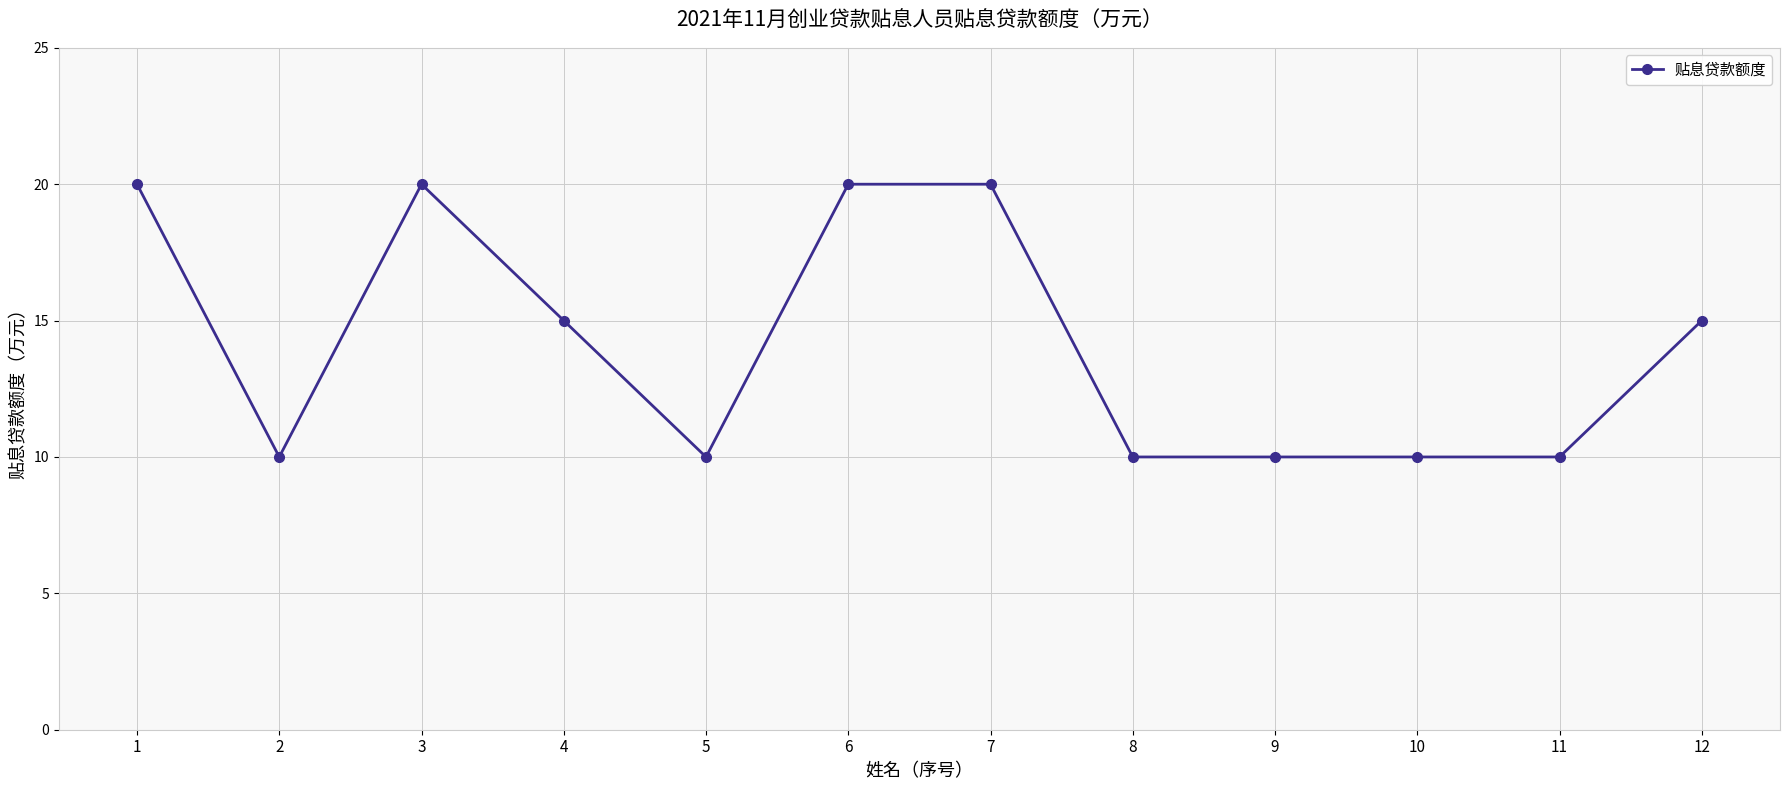

What is the smallest value displayed?

10